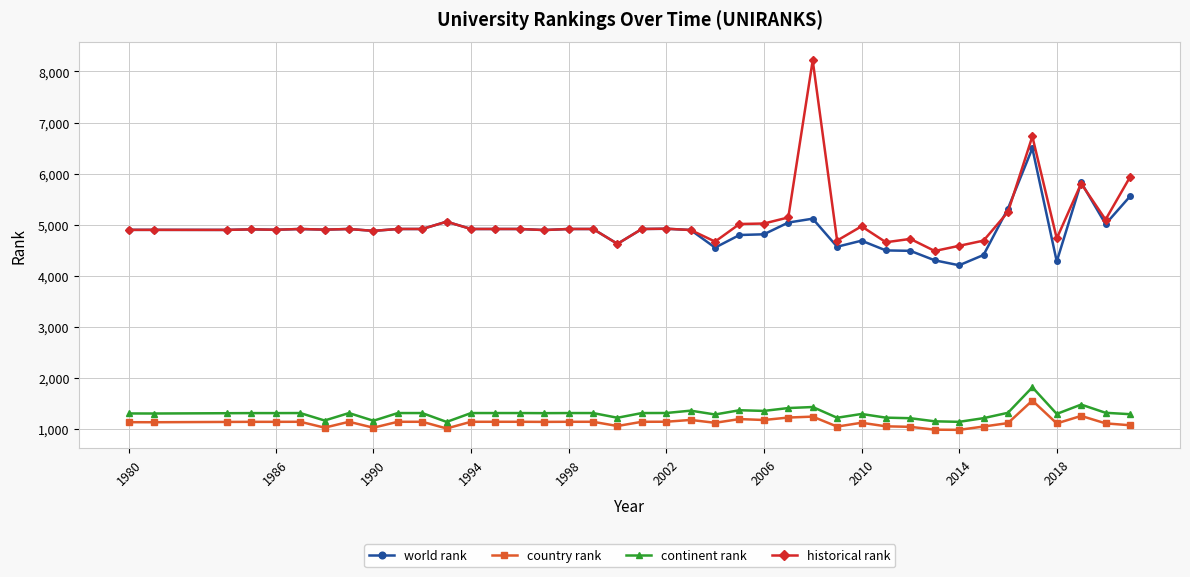

True or false: continent rank has more than 0 points higher than both neighbors.

True